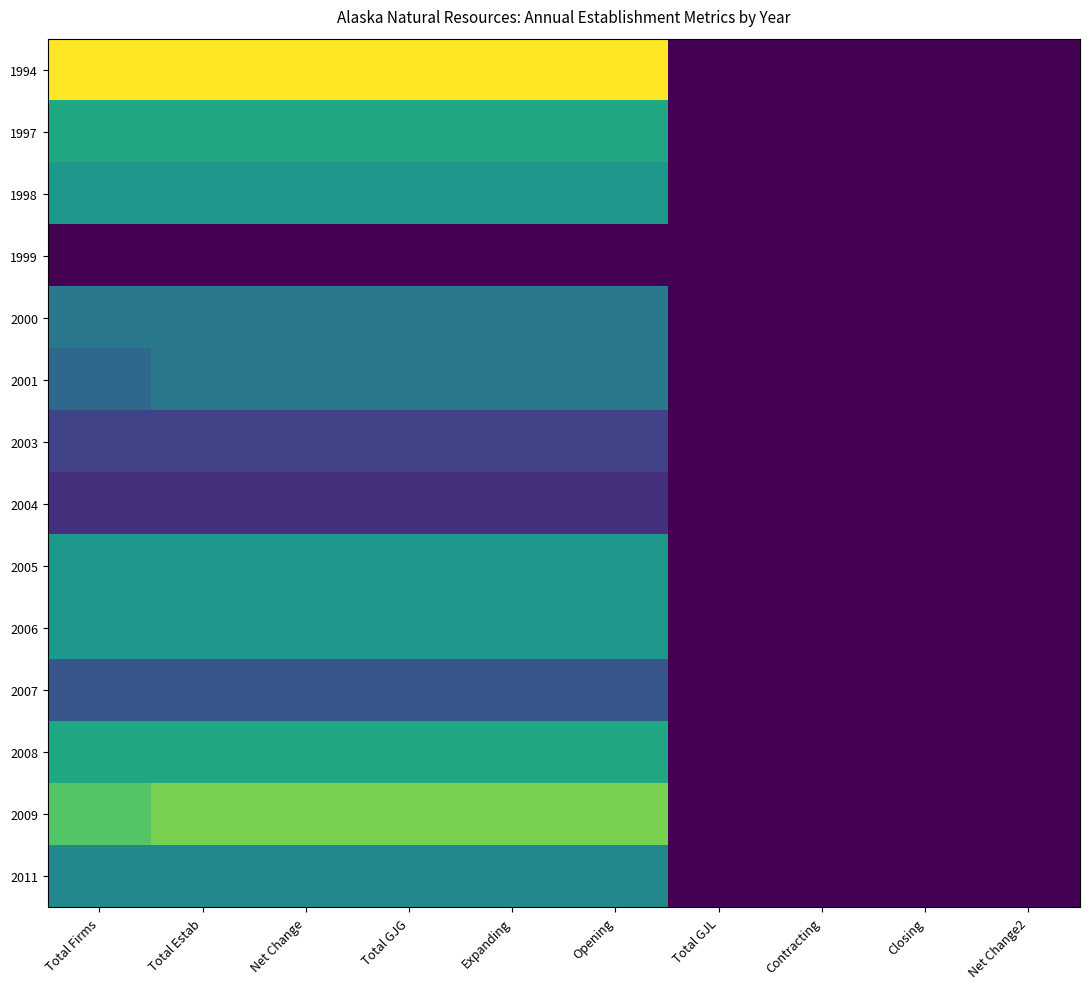

Rank the series by their maximum value, from highest to lowest.

1994, 2009, 1997, 2008, 1998, 2005, 2006, 2011, 2000, 2001, 2007, 2003, 2004, 1999